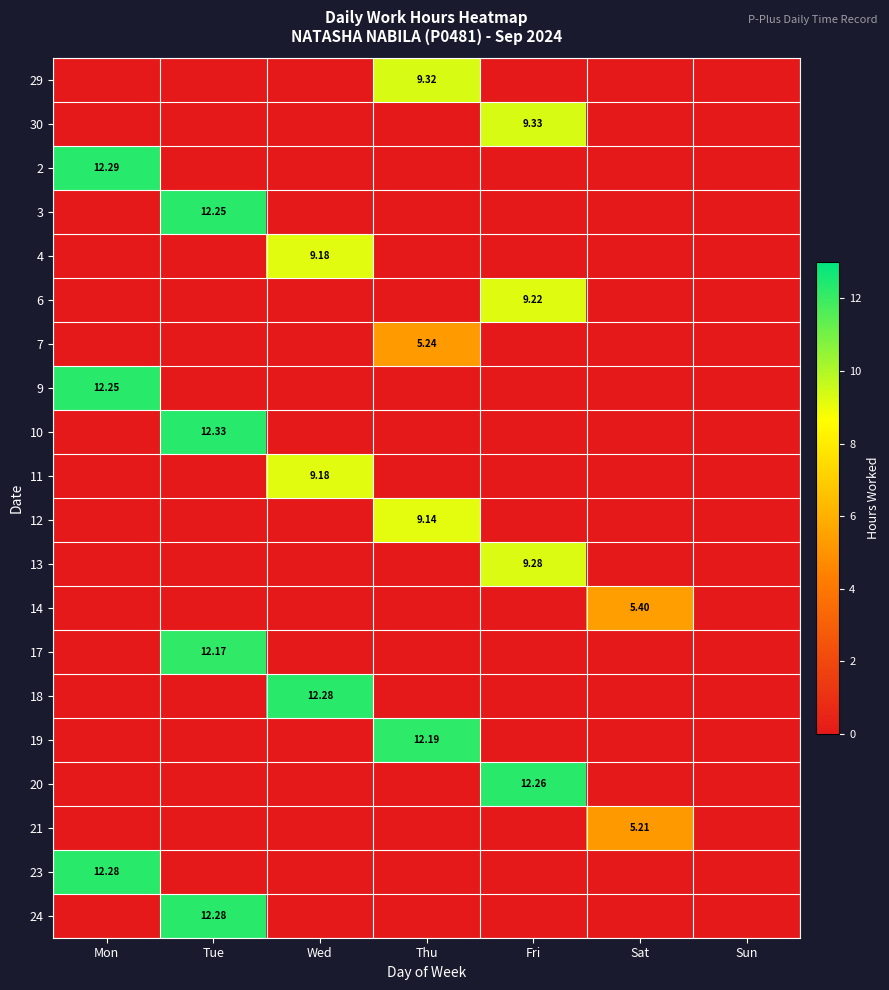

Which series has the largest range (max minus min)?

10